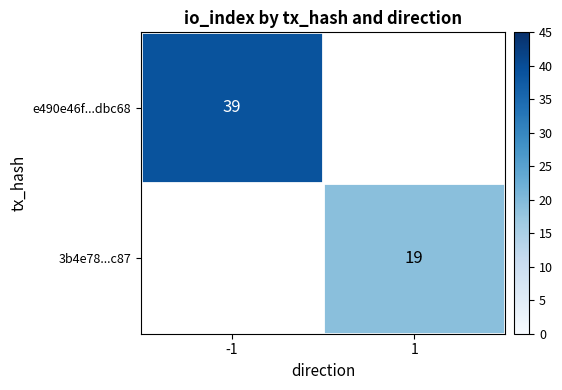

True or false: e490e46f...dbc68 has a value of 11 at -1.

False